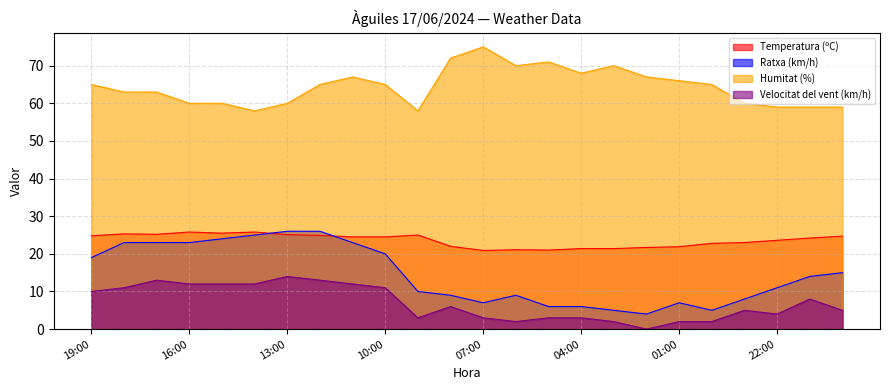

Is it true that Humitat (%) equals 66.0 at 01:00?

True